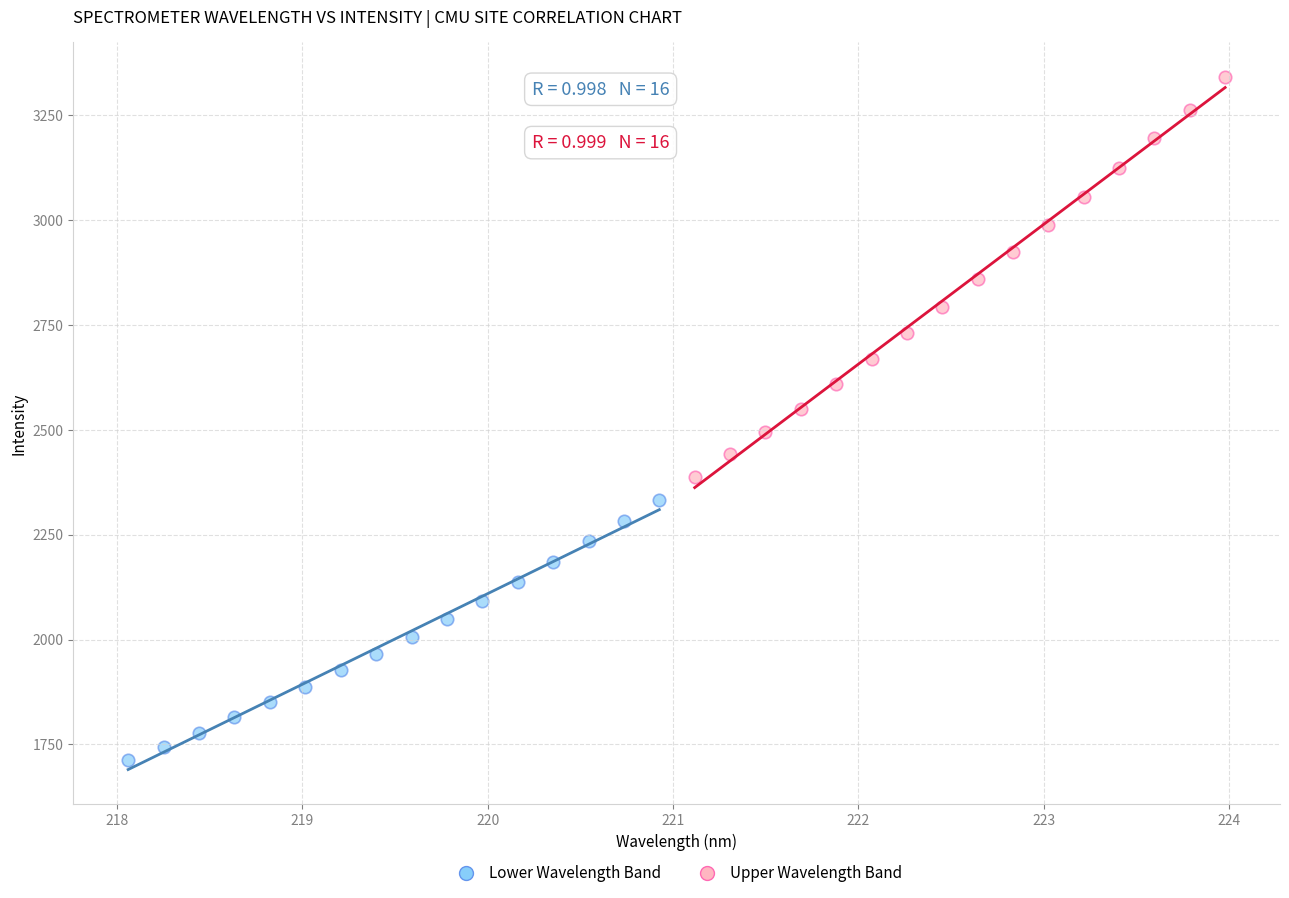

Which series has the largest Y range (max minus min)?

Upper Wavelength Band